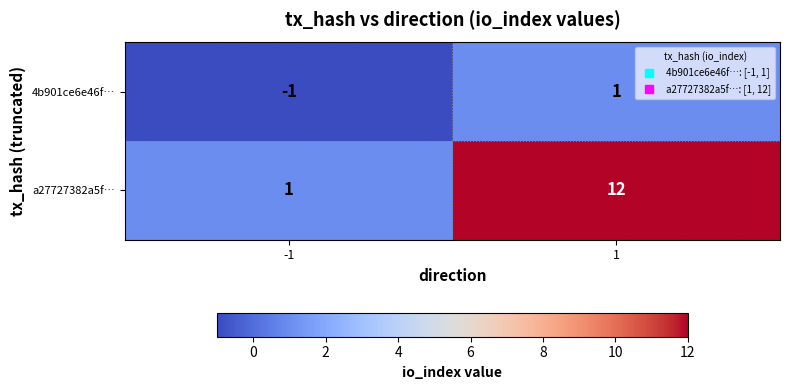

What is the difference between the a27727382a5f… values at 1 and -1?

11